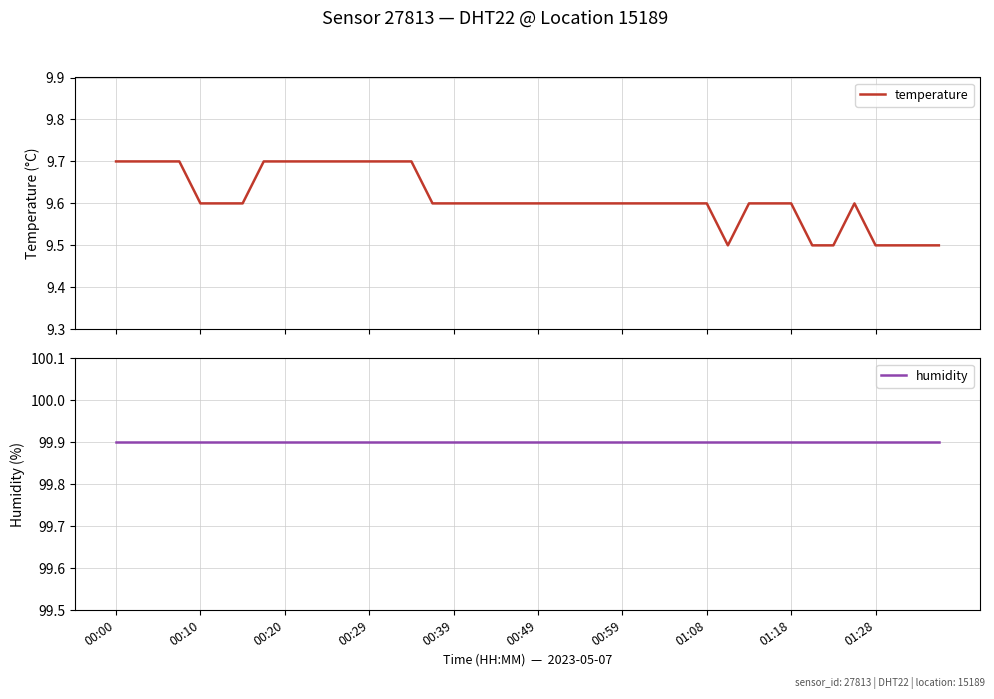

At which category is the sum across all series the highest?

00:00